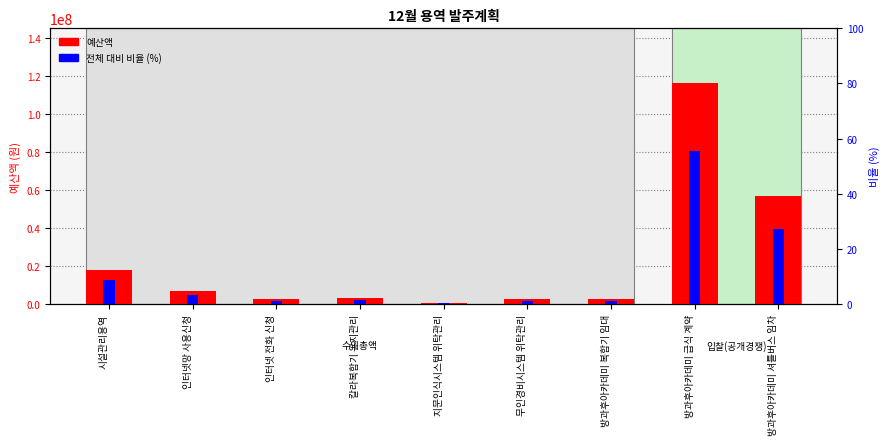

Which category has the highest value across all series?

방과후아카데미 급식 계약